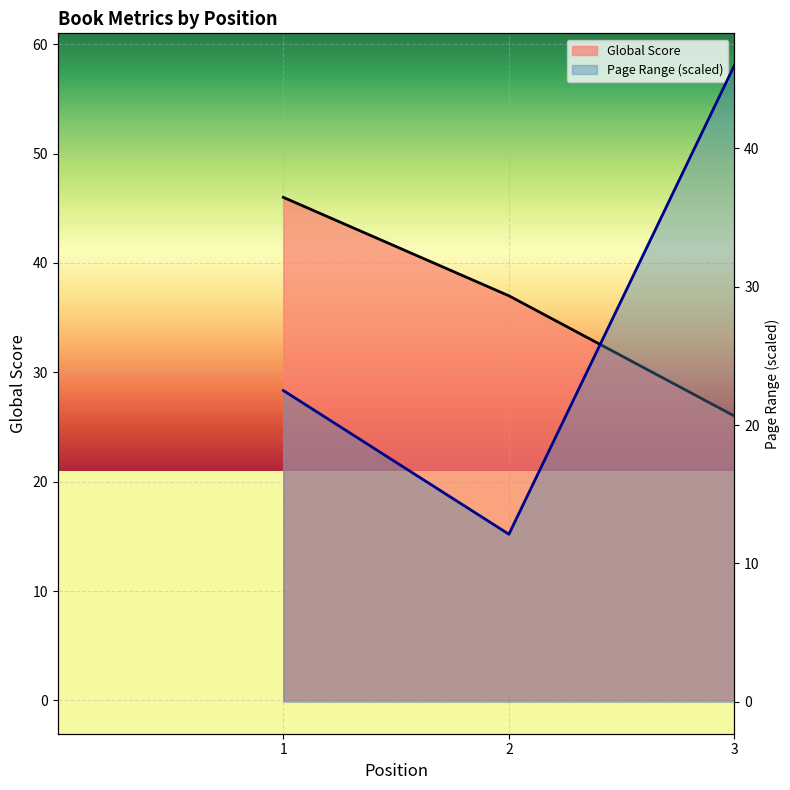

What is the value of the Page Range point at the 1st from the left?

22.5